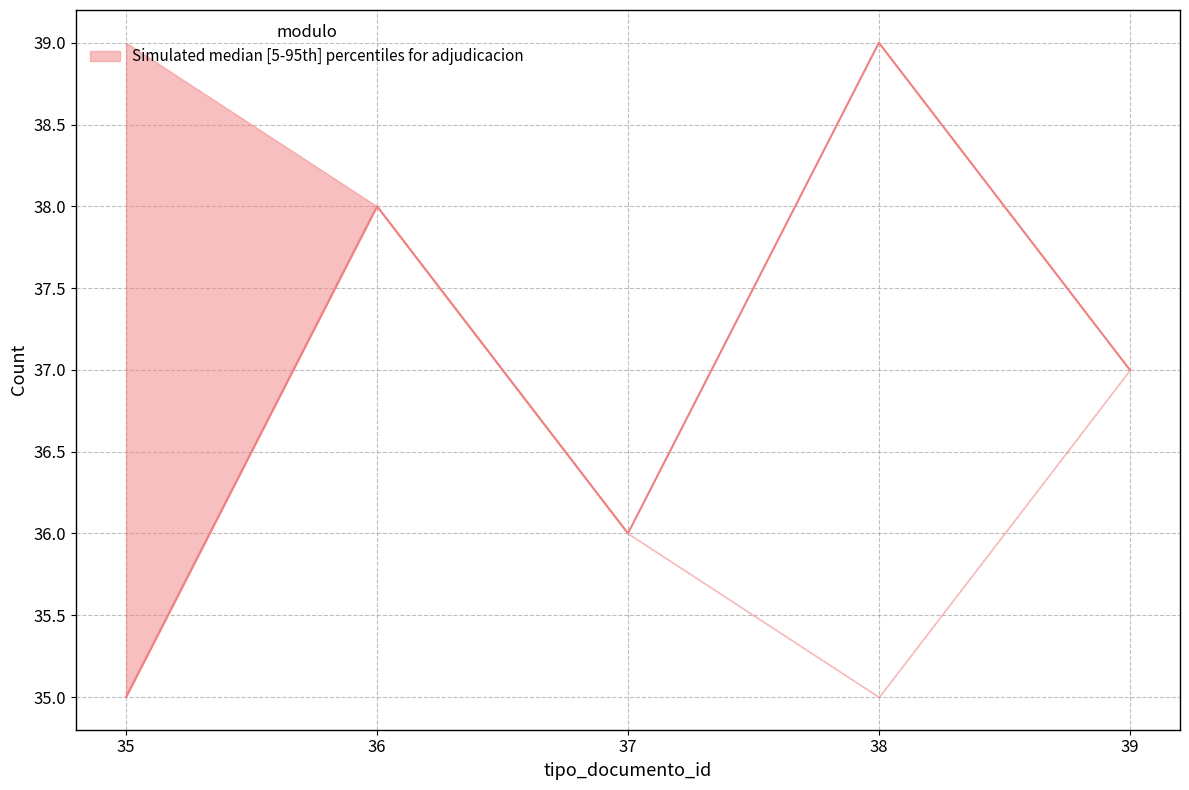

What is the average value of the lower series?

36